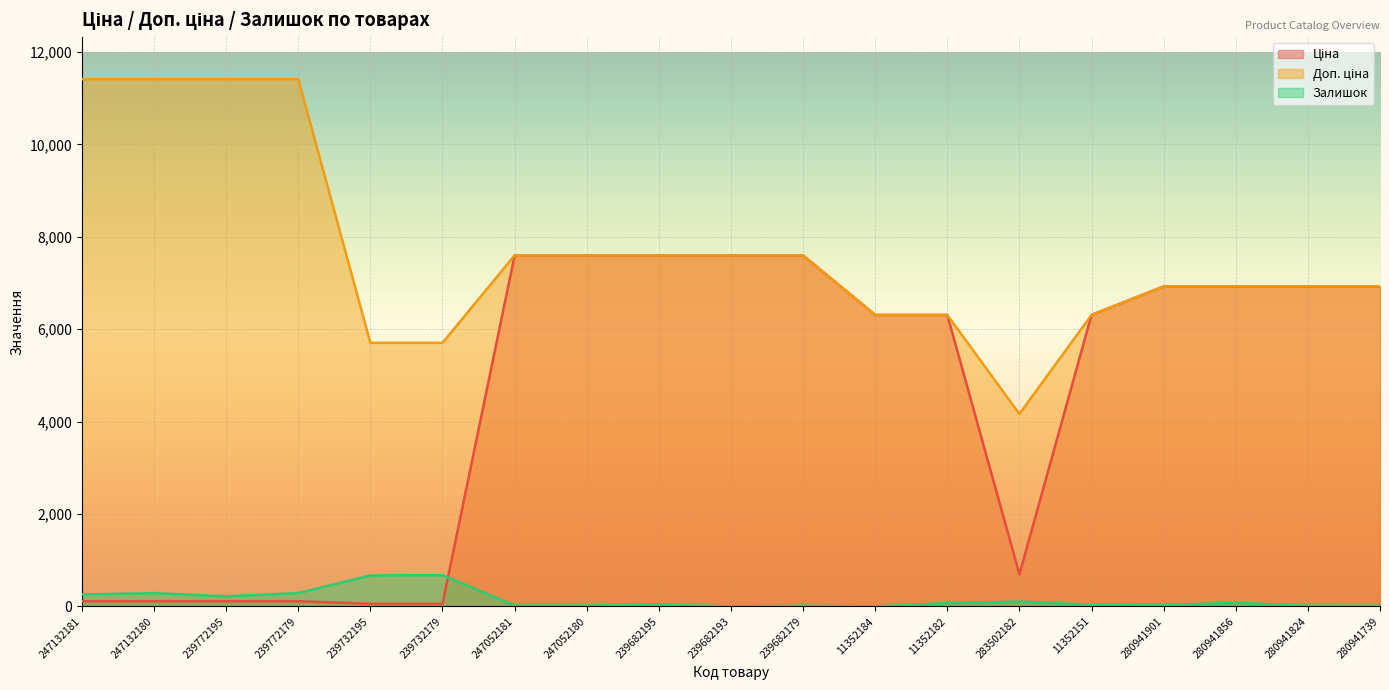

Reading left to right, extract all data points from this chart.

Ціна: 114.1	114.1	114.1	114.1	57.0	57.0	7596.5	7596.5	7596.5	7596.5	7596.5	6308.8	6308.8	694.3	6308.8	6925.7	6925.7	6925.7	6925.7
Доп. ціна: 11410.0	11410.0	11410.0	11410.0	5705.0	5705.0	7596.5	7596.5	7596.5	7596.5	7596.5	6308.8	6308.8	4165.6	6308.8	6925.7	6925.7	6925.7	6925.7
Залишок: 260.0	288.0	218.0	290.0	670.0	676.0	20.0	21.0	42.0	0.0	15.0	0.0	70.0	106.0	36.0	33.0	76.0	17.0	13.0